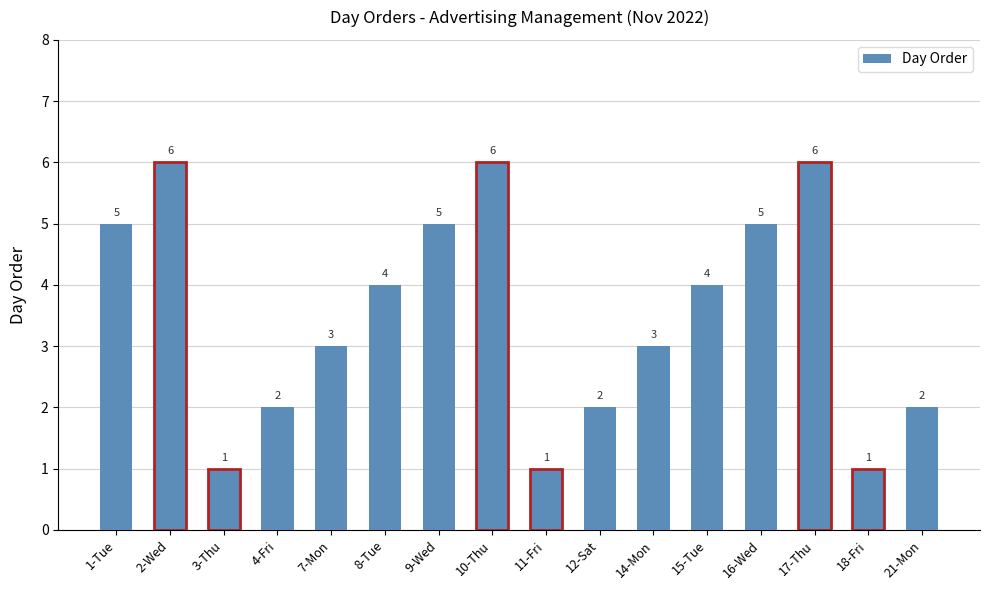

What is the value of the 2nd bar from the left?

6